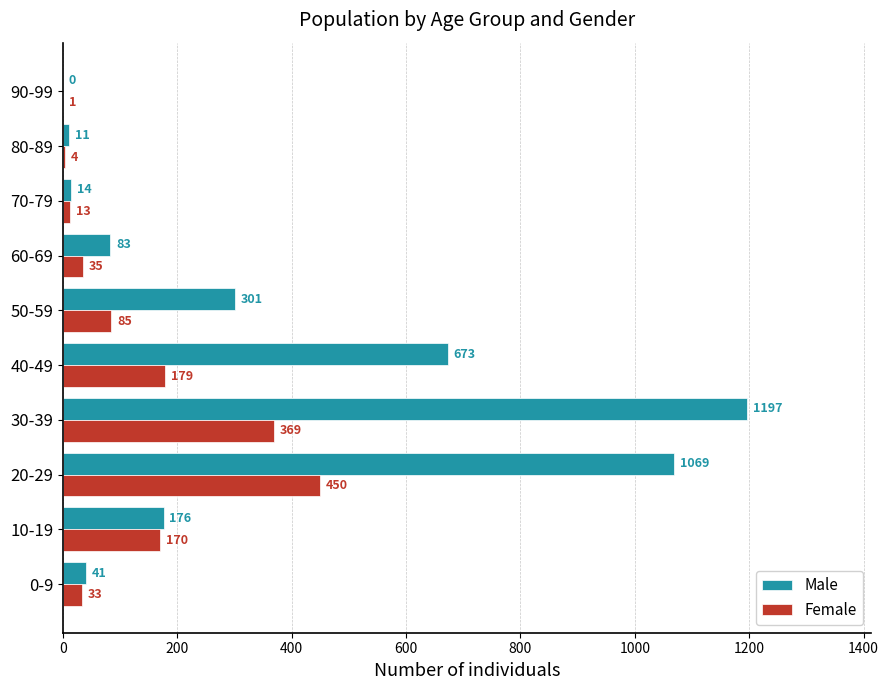

What are all the series names shown in the legend?

Male, Female